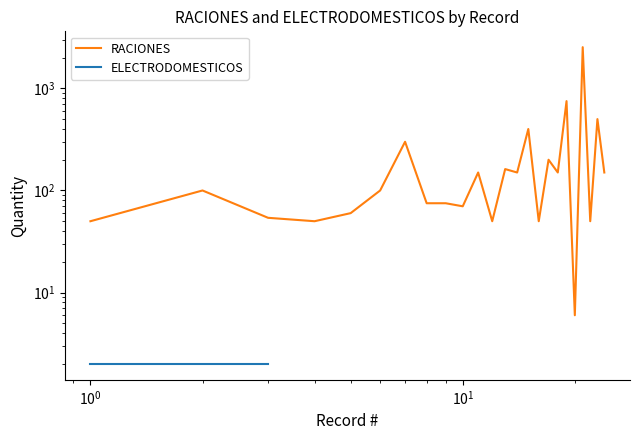

What is the maximum value shown in the chart?

2531.0